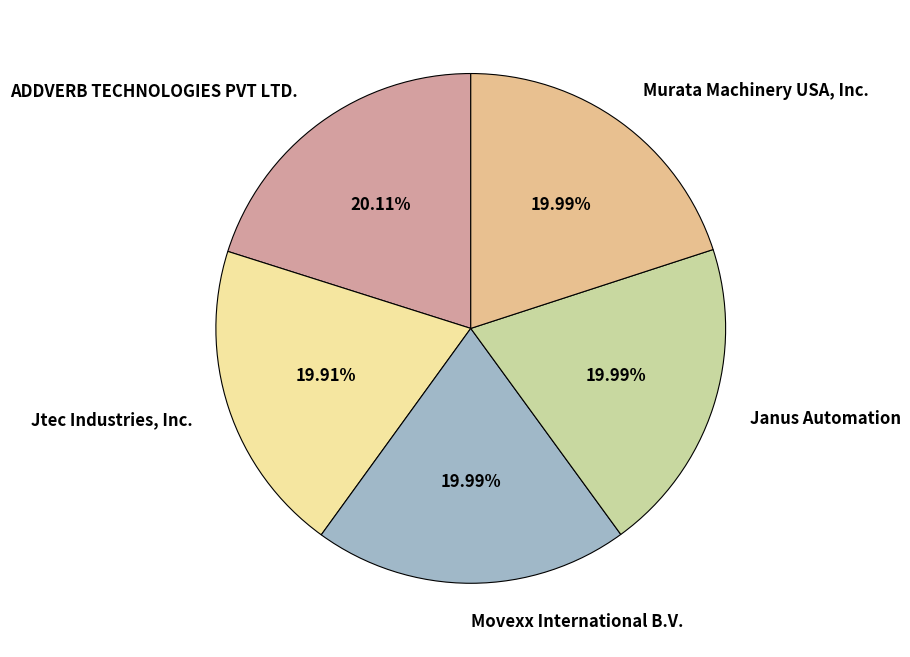

Is ADDVERB TECHNOLOGIES PVT LTD. the majority of the pie?

No